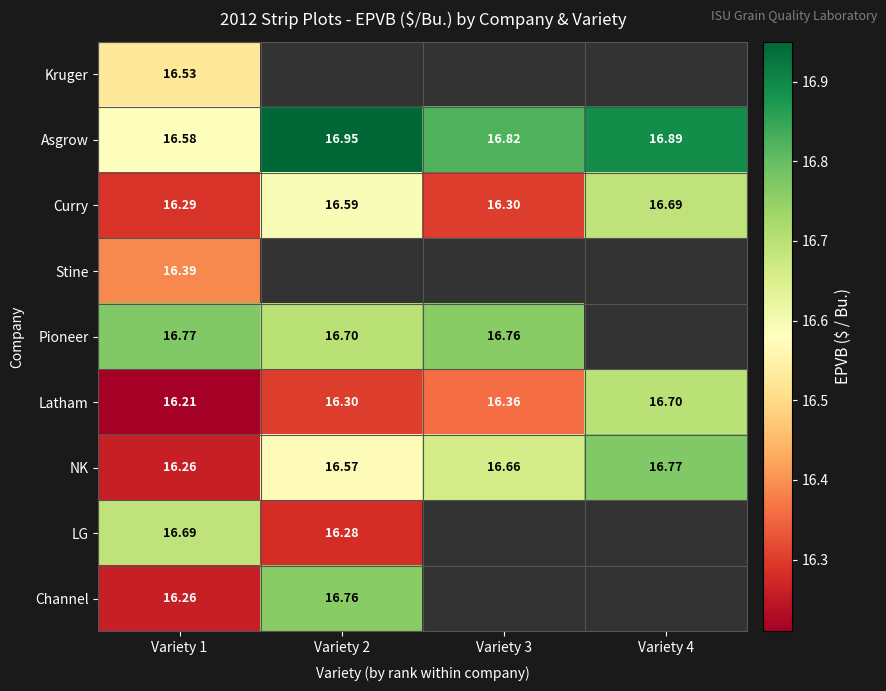

What value does the Stine series have at Variety 1?

16.4